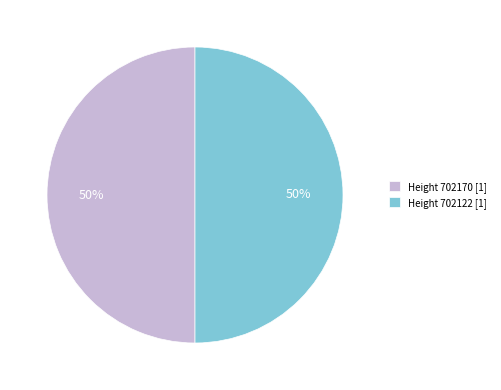

To the nearest percent, what percentage of the pie is Height 702122 [1]?

50%